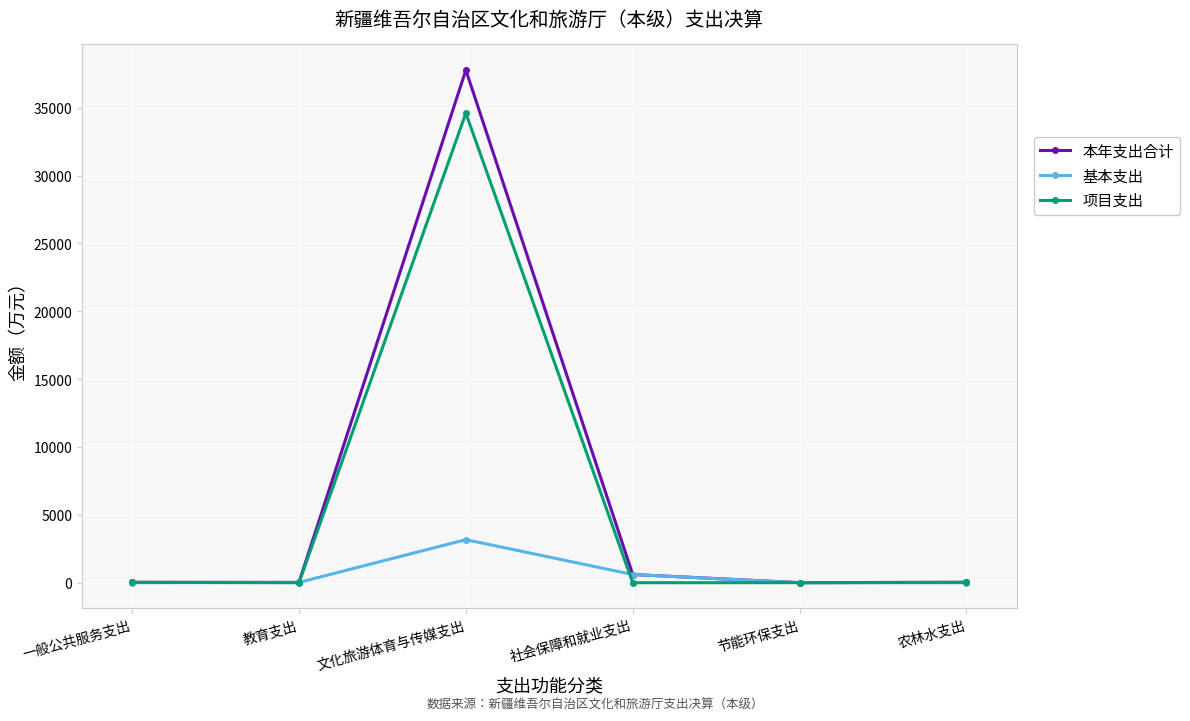

Where is 本年支出合计 nearest to the value 18885?

社会保障和就业支出